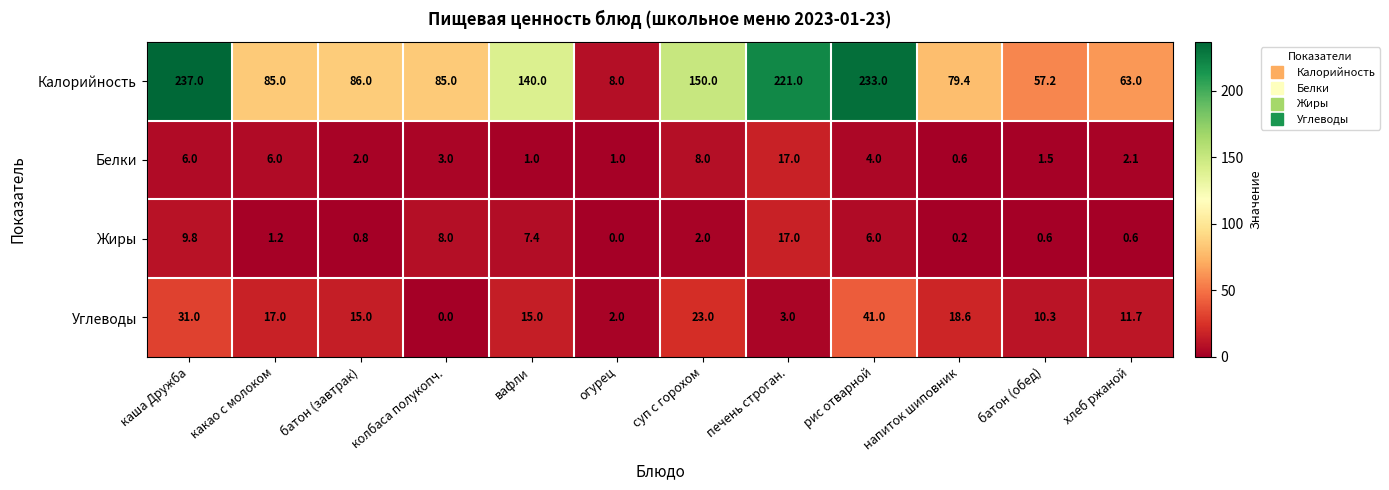

Which series has the largest total across all categories?

Калорийность